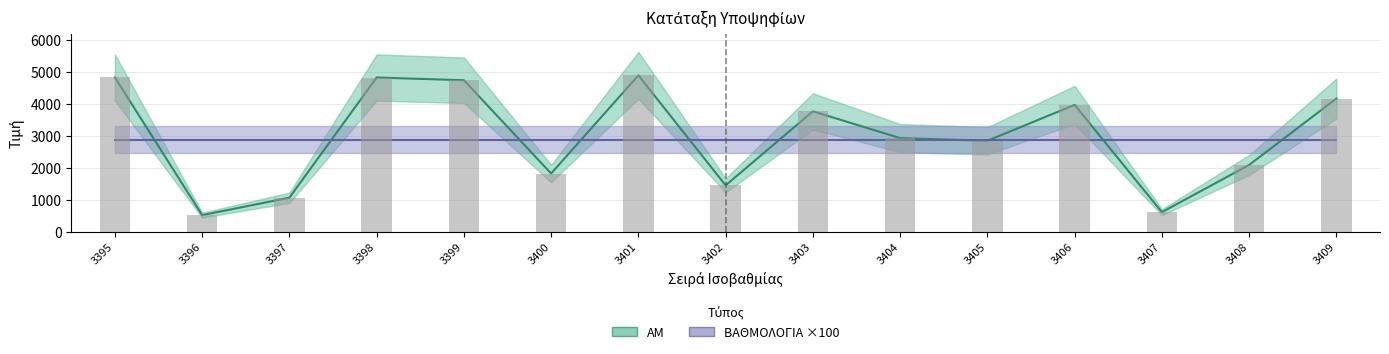

What is the value of the ΑΜ bar at the 4th from the left?

4825